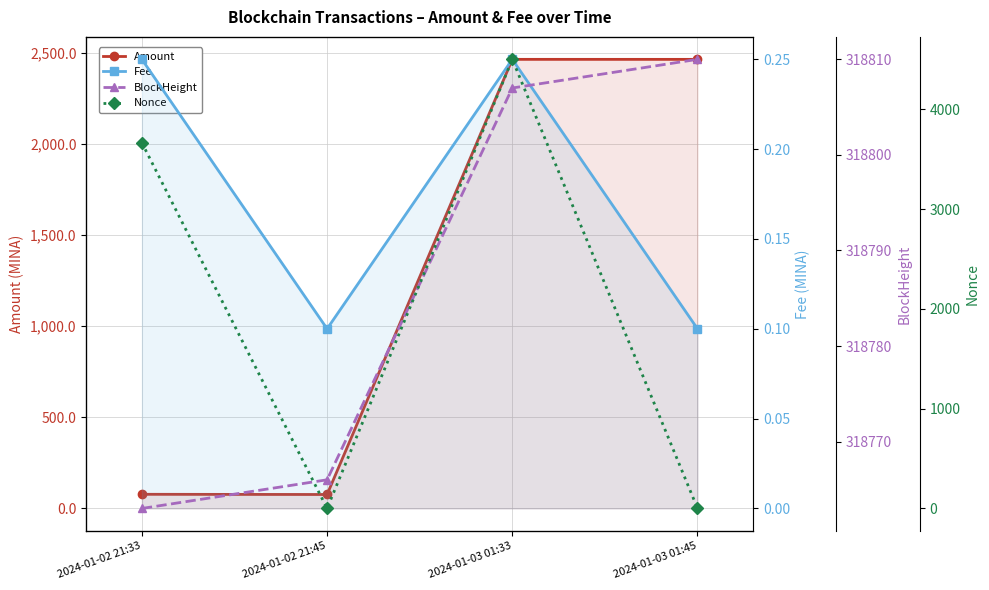

What is the total value across all series at 2024-01-02 21:45?

318842.7